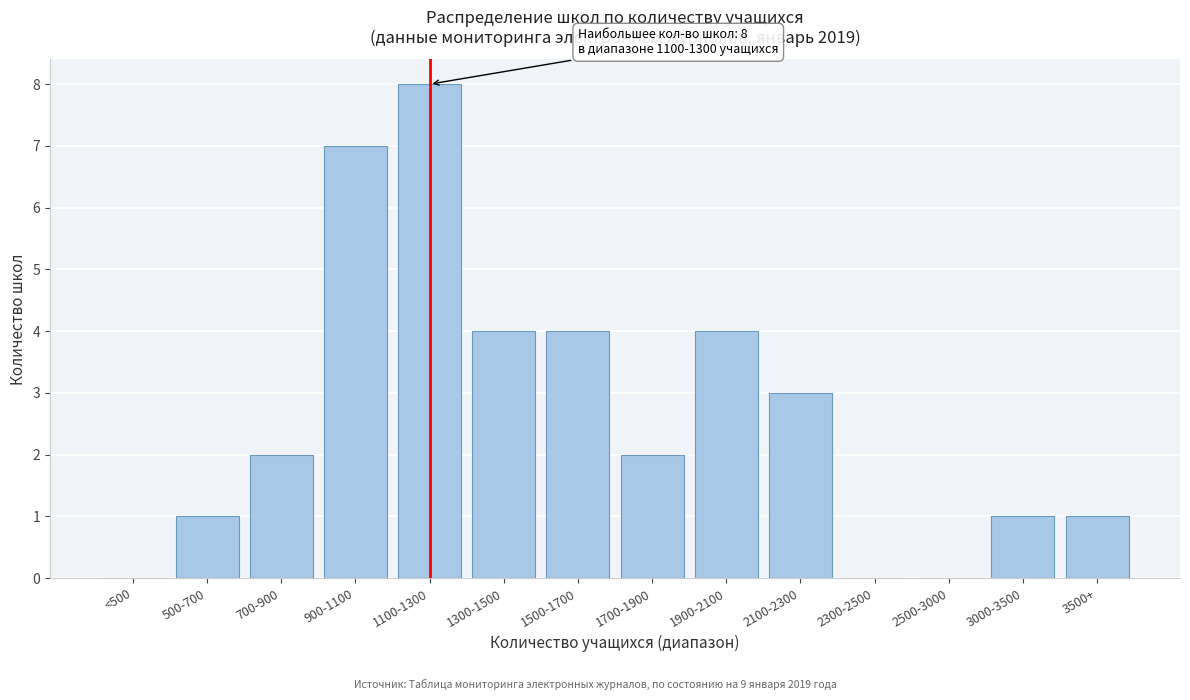

Reading left to right, transcribe all the data shown in this chart.

<500=0	500-700=1	700-900=2	900-1100=7	1100-1300=8	1300-1500=4	1500-1700=4	1700-1900=2	1900-2100=4	2100-2300=3	2300-2500=0	2500-3000=0	3000-3500=1	3500+=1